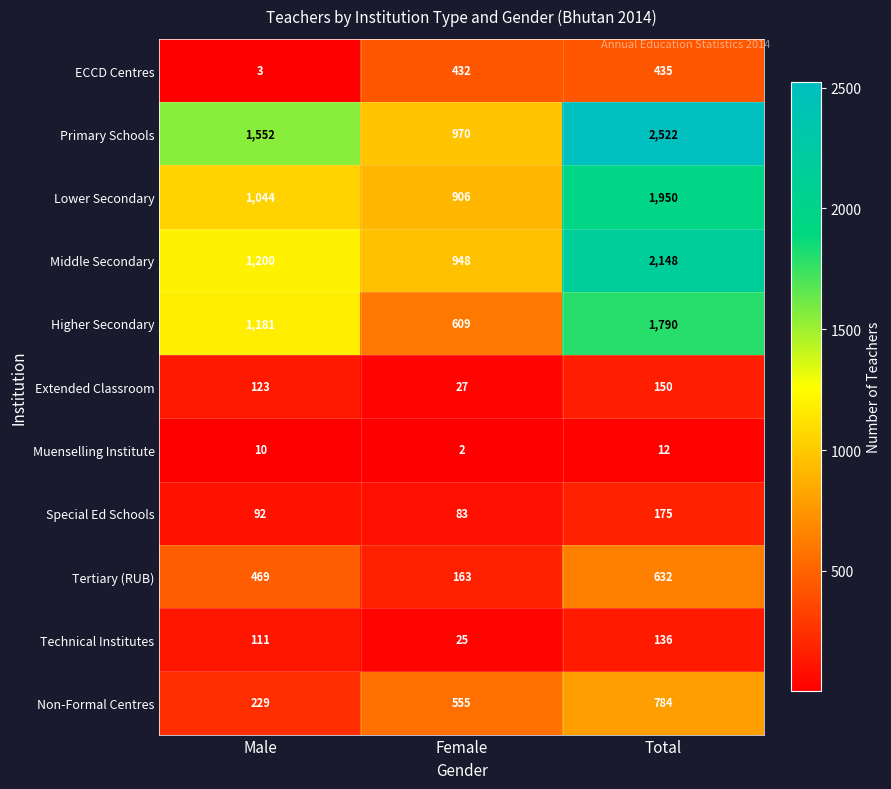

Read the Special Ed Schools value at Total, to the nearest 5.

175